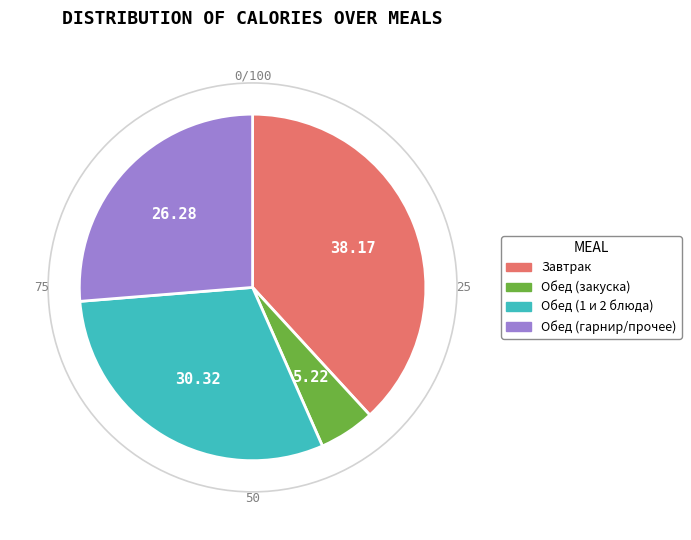

Does any single category account for the majority?

No